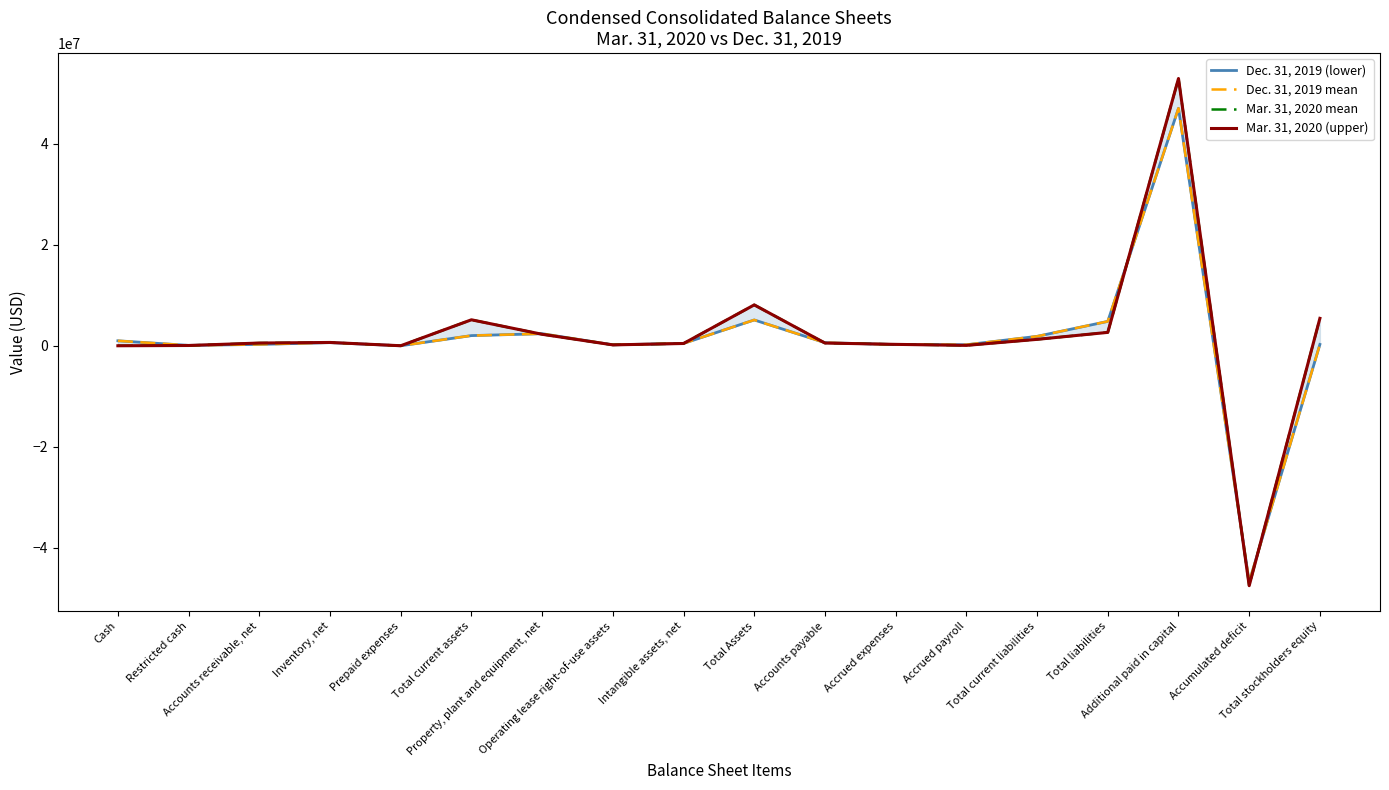

Is this an area chart (filled region under the line)?

No